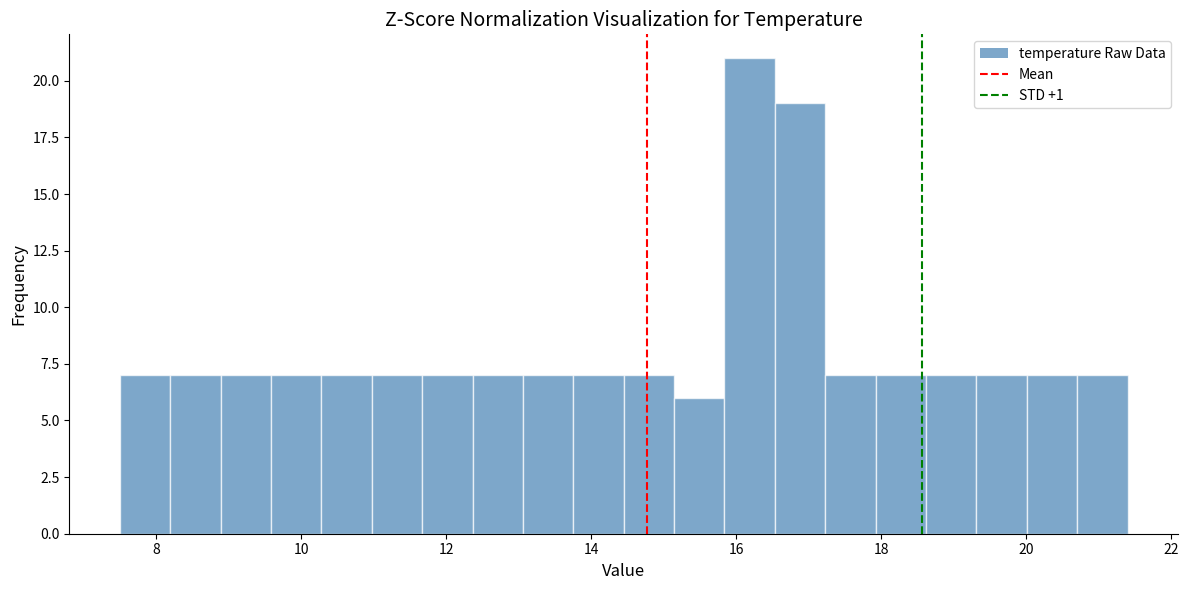

Read against the x-axis, roughly where is the centre of the tallest bar?

16.2